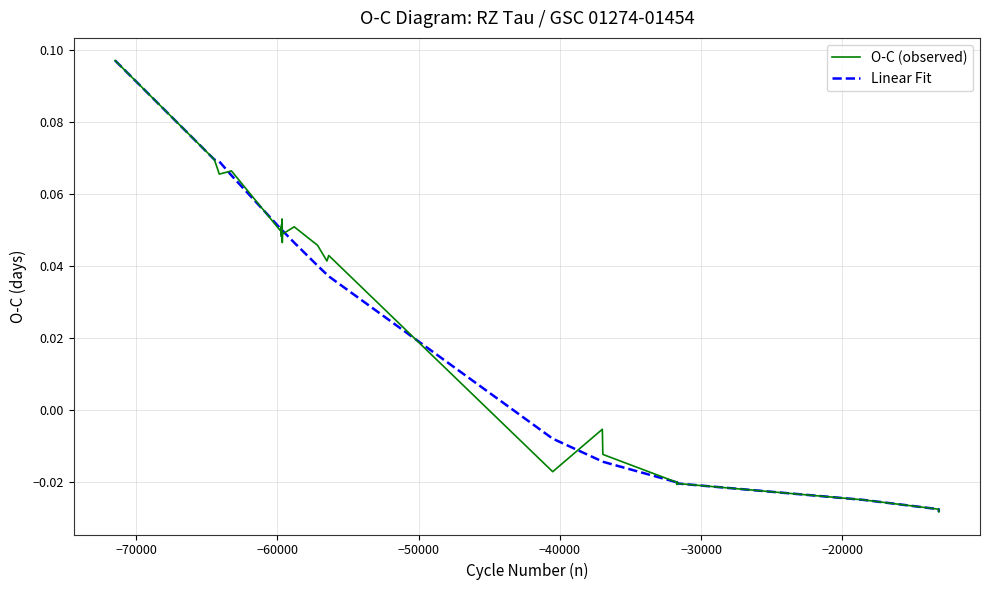

What is the difference between the maximum and minimum values in the O-C (observed) series?

0.1